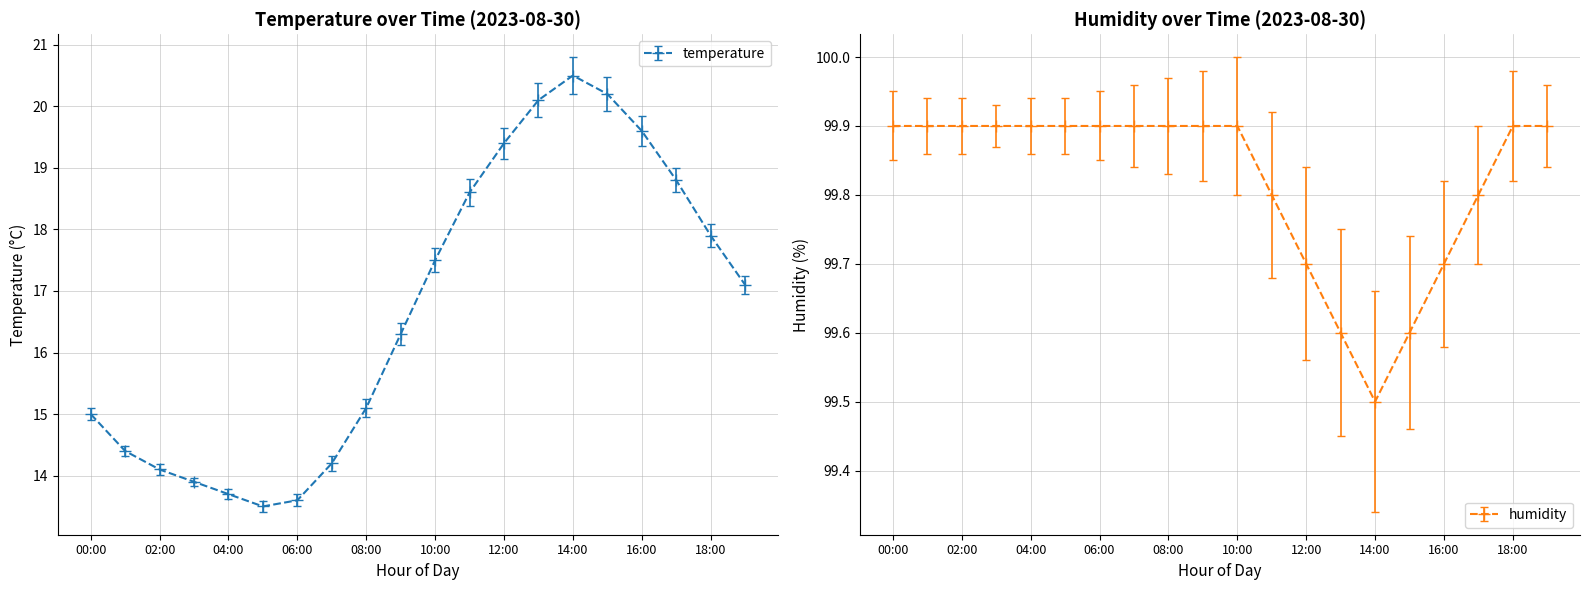

What is the sum of the temperature values at 17:00 and 02:00?

32.9